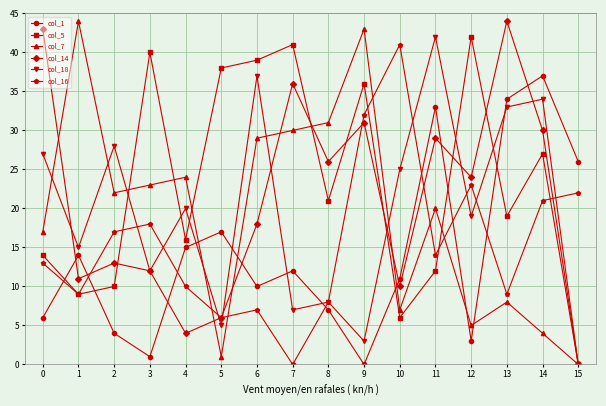

Reading left to right, transcribe all the data shown in this chart.

col_1: 6	14	4	1	15	17	10	12	7	0	11	33	3	34	37	26
col_5: 14	9	10	40	16	38	39	41	21	36	6	12	42	19	27	0
col_7: 17	44	22	23	24	1	29	30	31	43	7	20	5	8	4	0
col_14: 43	11	13	12	4	6	18	36	26	31	10	29	24	44	30	0
col_18: 27	15	28	12	20	5	37	7	8	3	25	42	19	33	34	0
col_16: 13	9	17	18	10	6	7	0	8	32	41	14	23	9	21	22